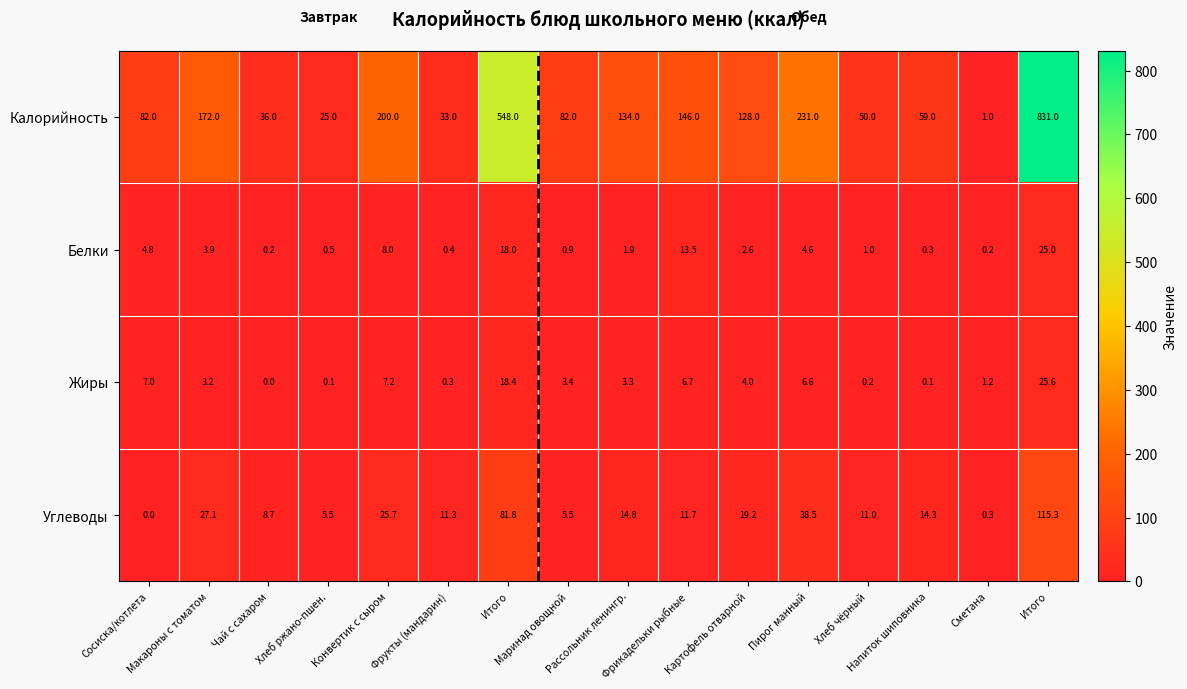

How many categories are shown in the chart?

16